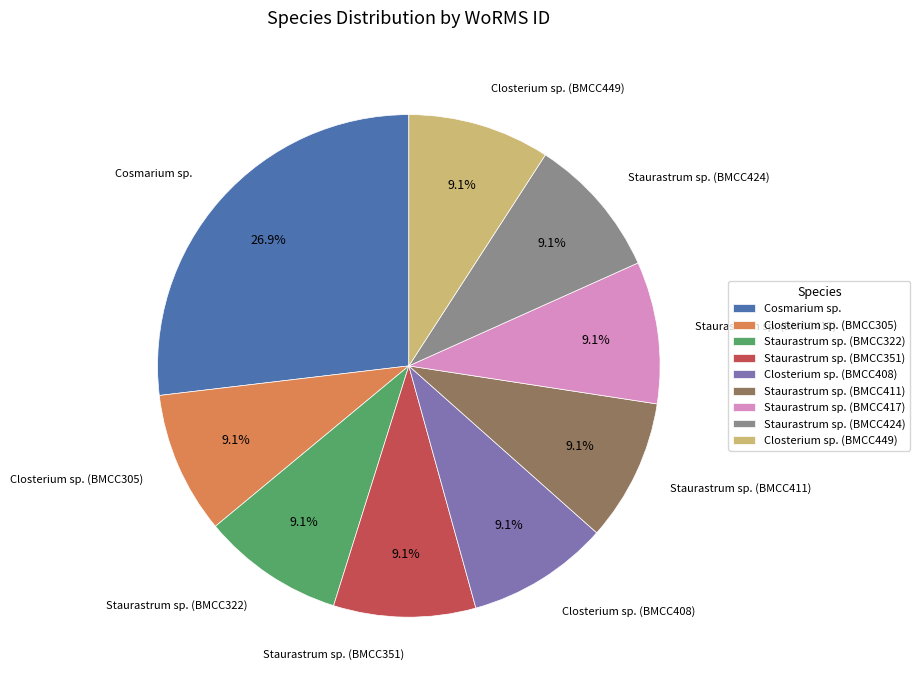

What is the ratio of the value at Staurastrum sp. (BMCC411) to the value at Staurastrum sp. (BMCC424)?

1.0